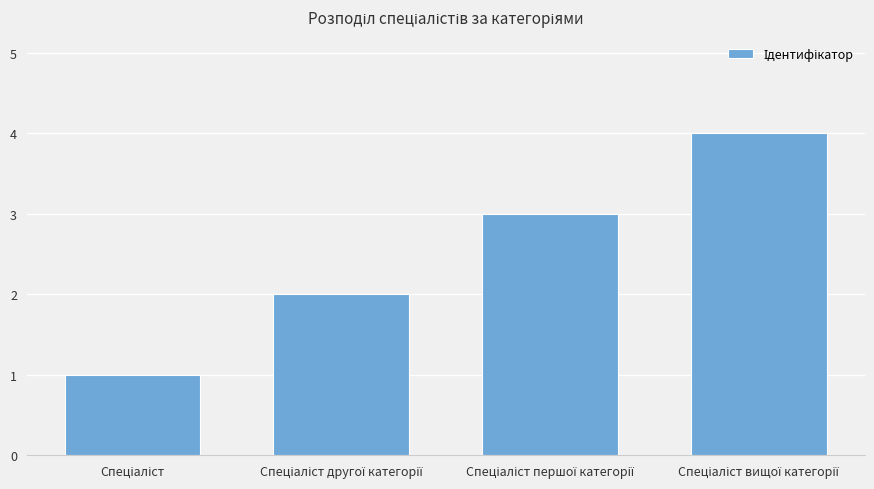

How many values are below 3?

2